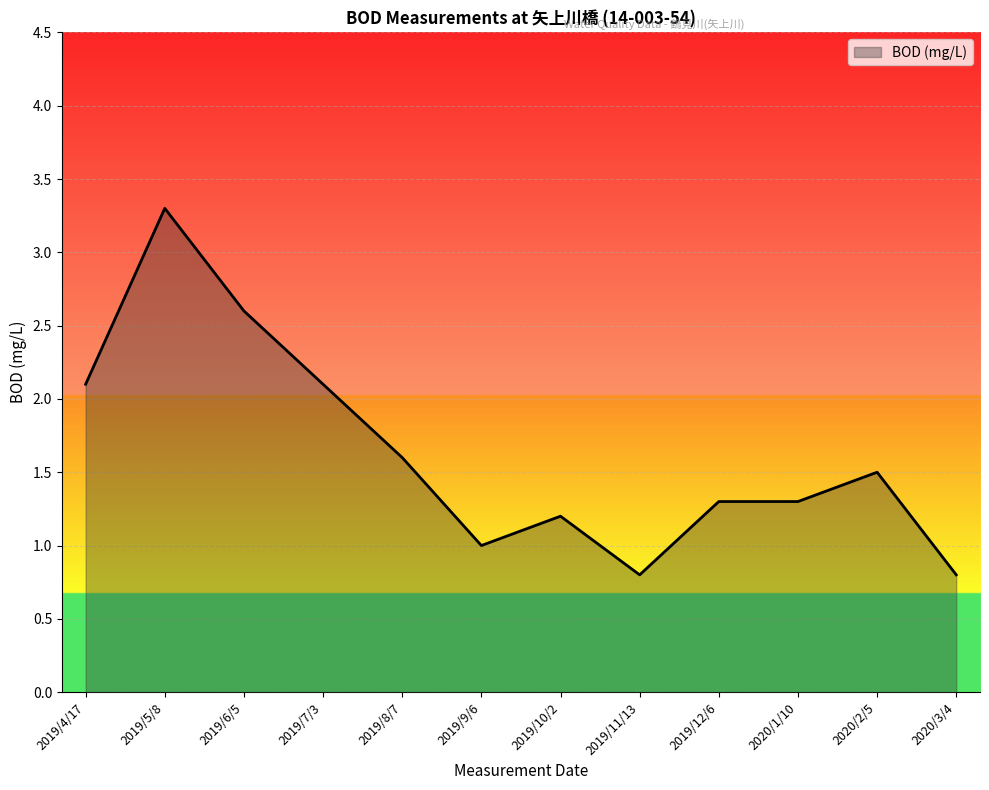

Is it true that the value at 2019/7/3 is 2.1?

True